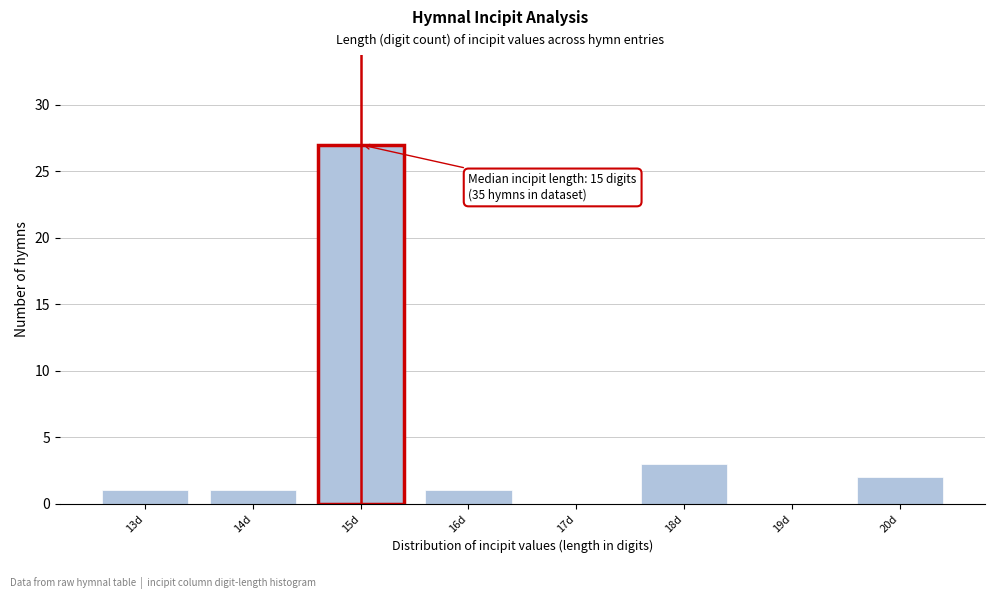

Reading left to right, list all the values displayed in this chart.

13d=1	14d=1	15d=27	16d=1	17d=0	18d=3	19d=0	20d=2